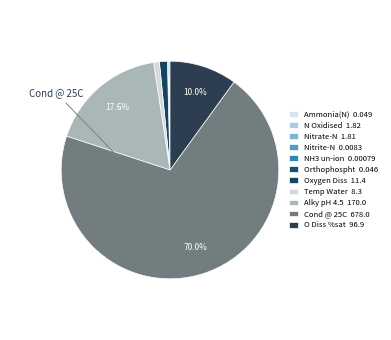

What is the smallest slice in the pie chart?

NH3 un-ion